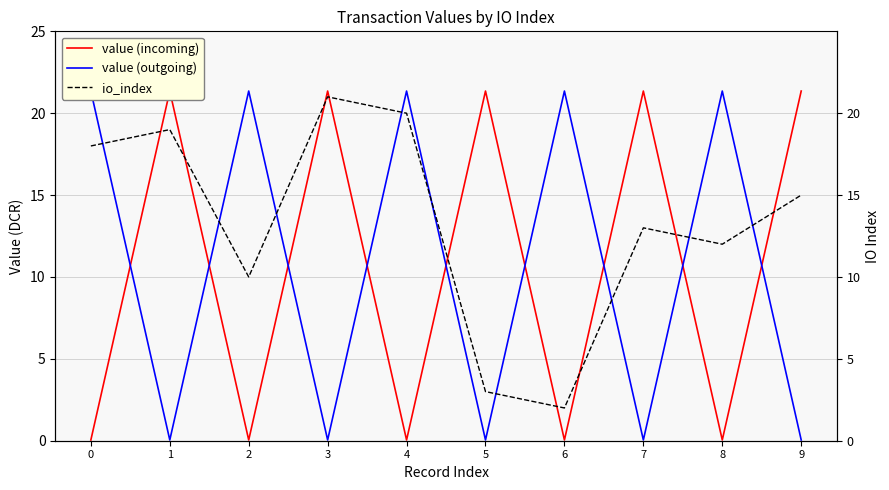

What are all the series names shown in the legend?

value (incoming), value (outgoing), io_index